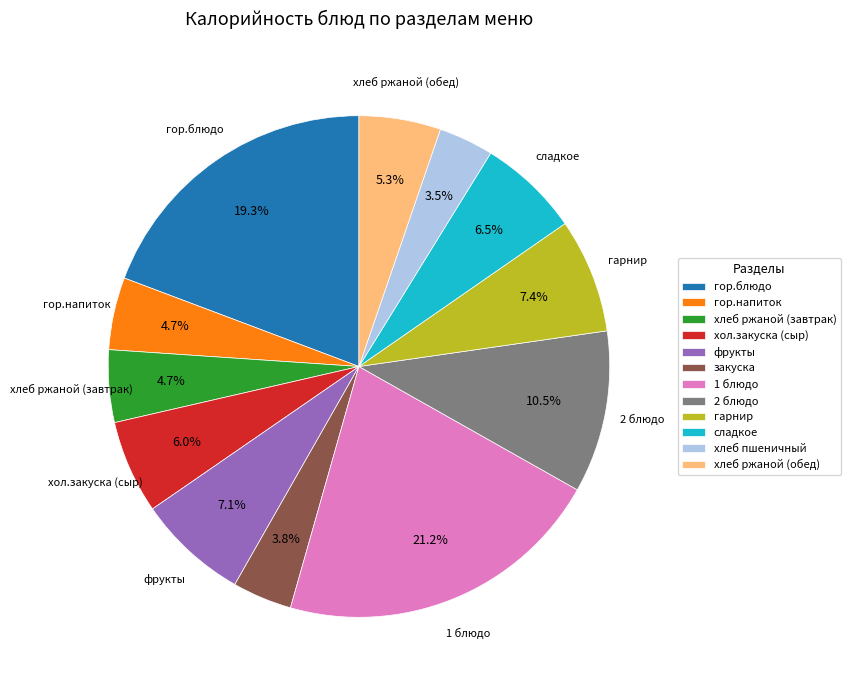

How many slices are in this pie chart?

12